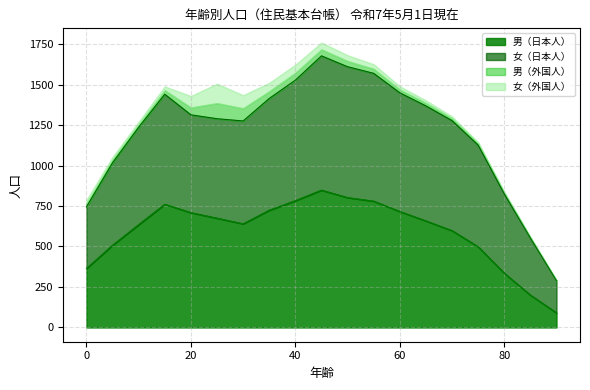

What is the minimum value for 男（日本人）?

90